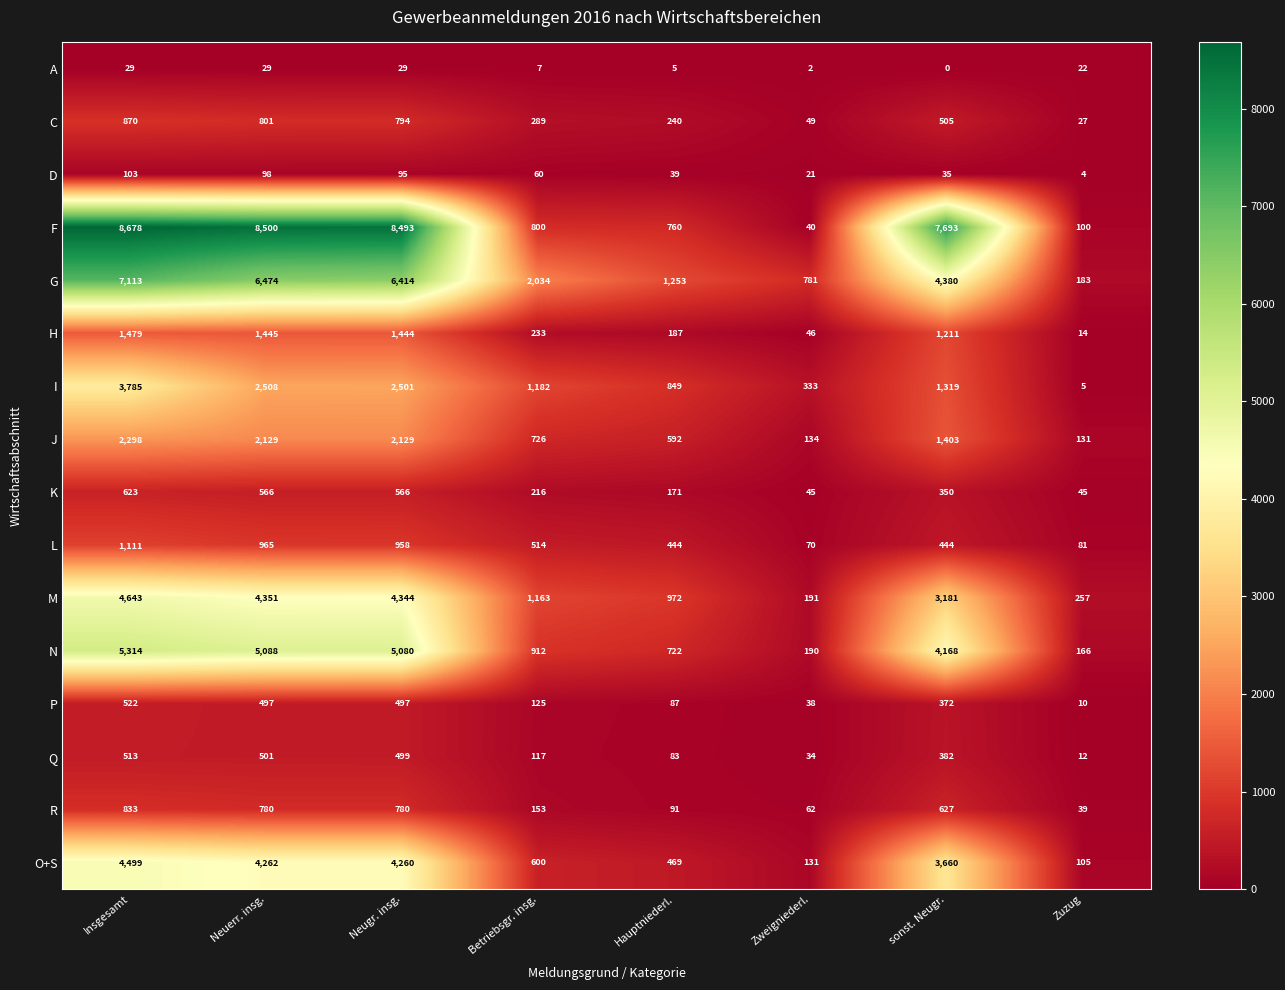

What is the average value of the O+S series?

2248